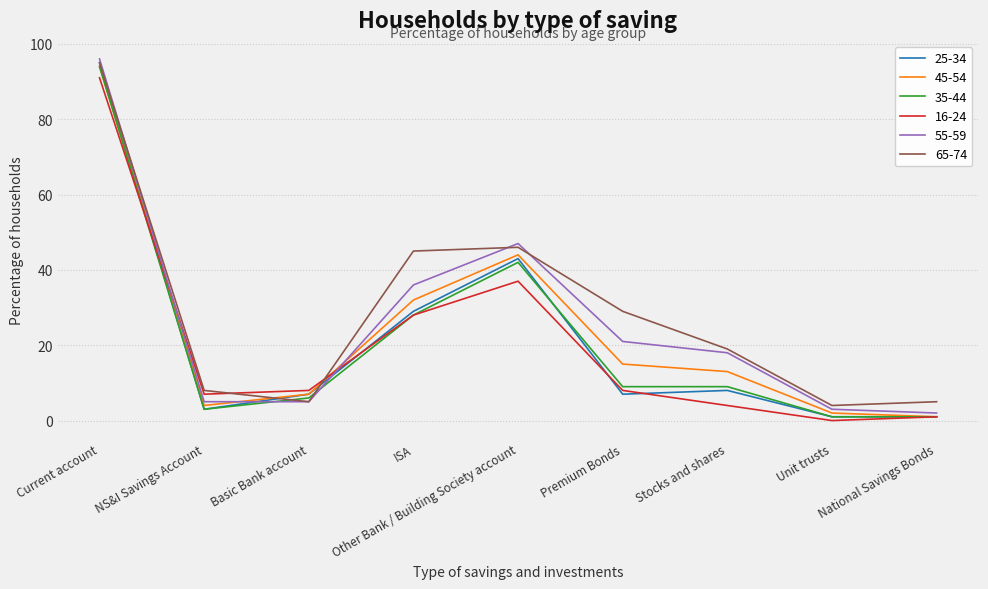

At which category does 65-74 reach its first local valley?

Basic Bank account